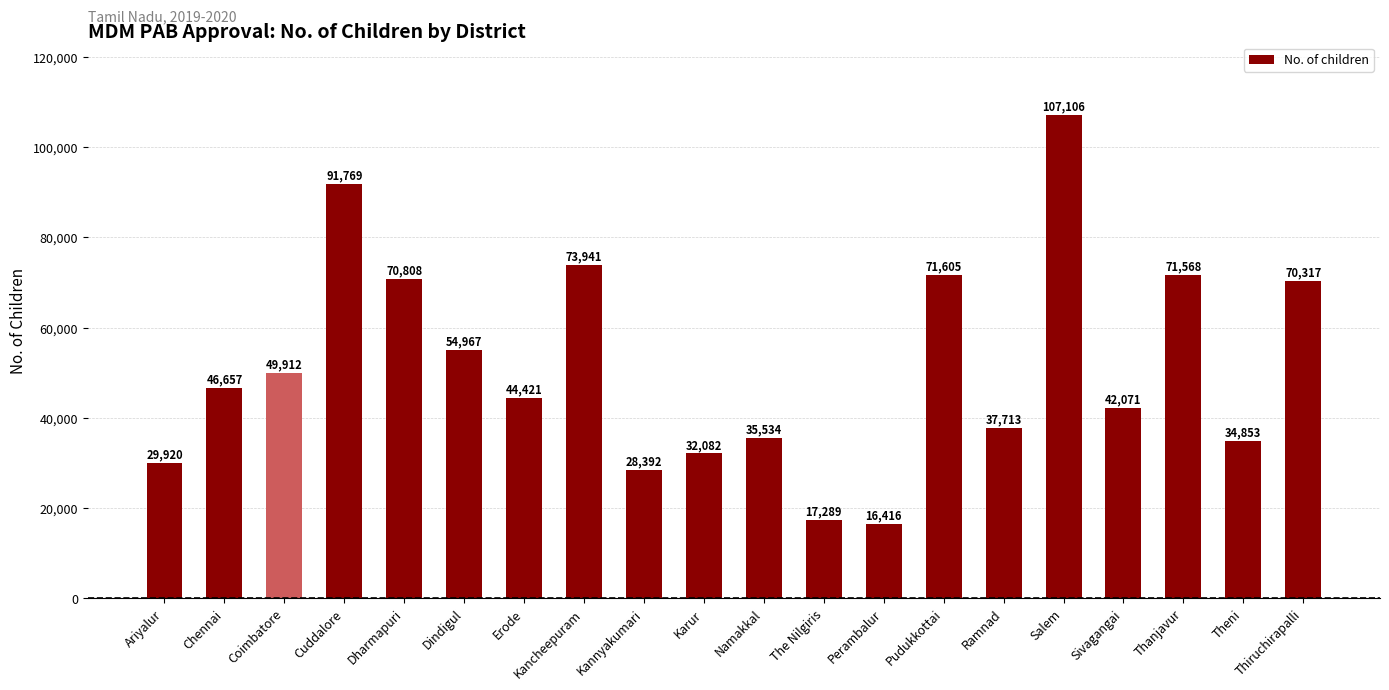

Where is the data nearest to the value 61761?

Dindigul